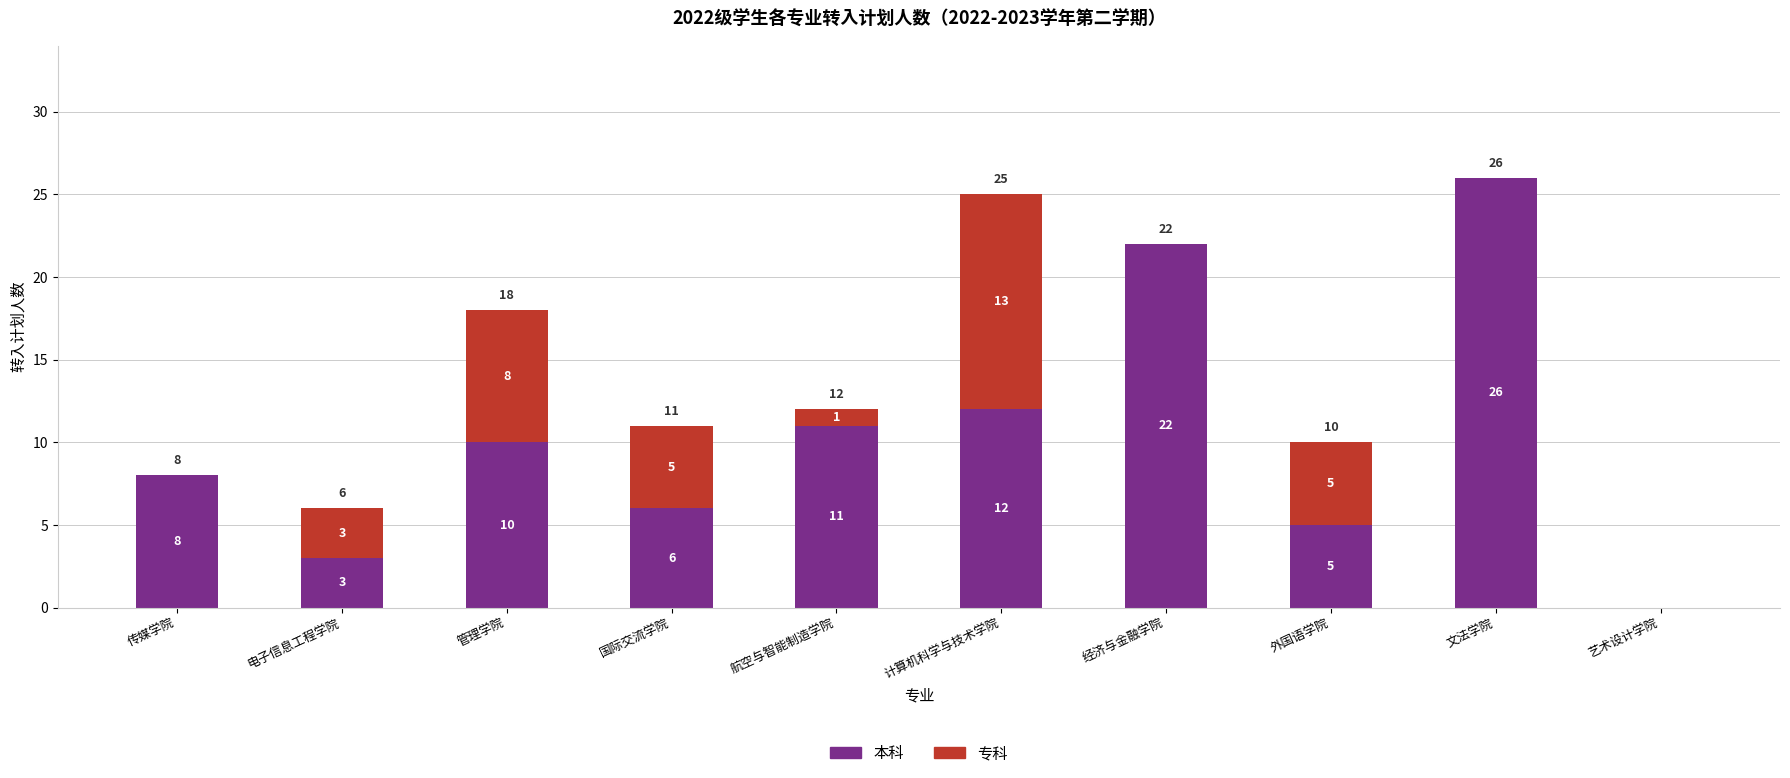

How many data points does each series have?

10